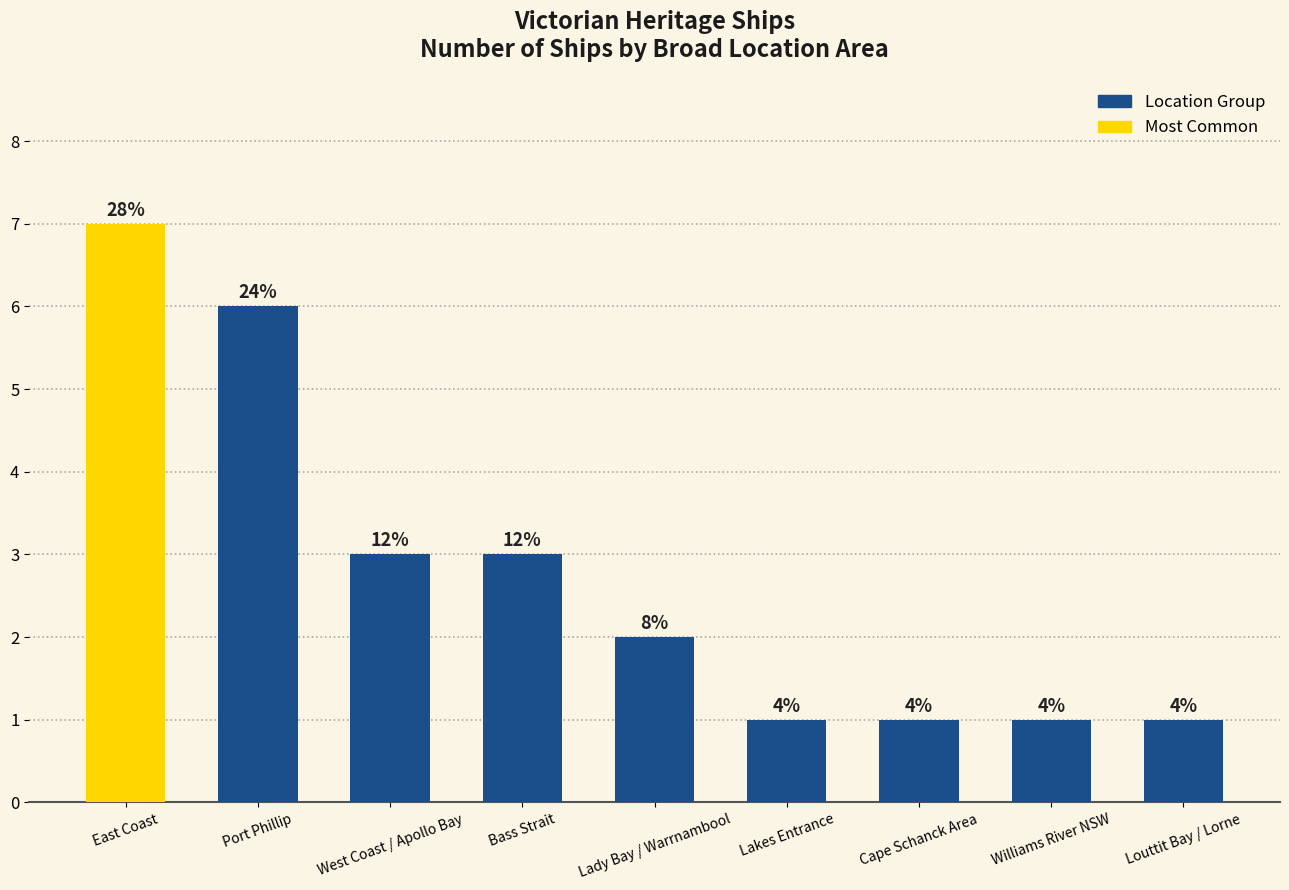

What is the label of the 5th bar from the right?

Lady Bay / Warrnambool